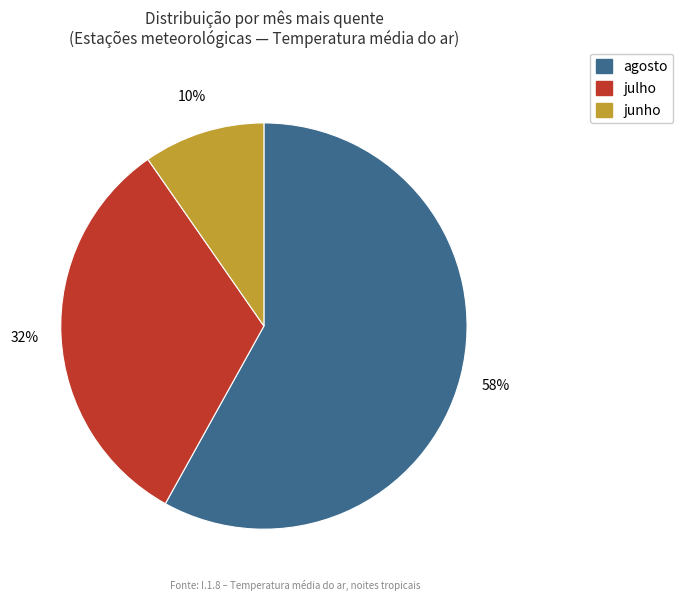

To the nearest percent, what is the difference between the largest and smallest slice percentages?

48%